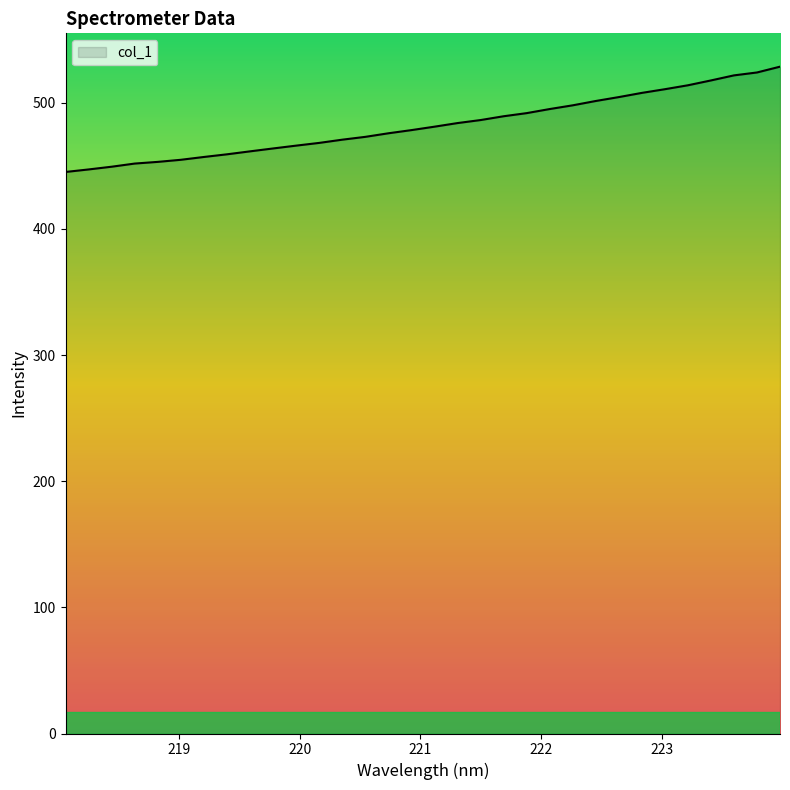

What is the difference between the maximum and minimum values?

83.5